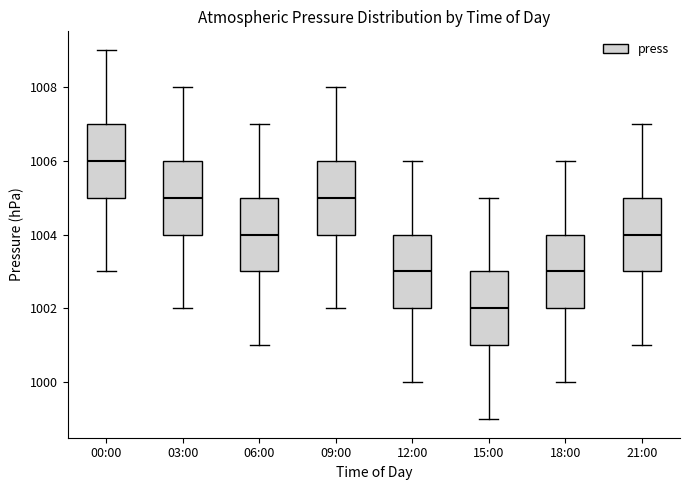

Which box has the highest median line?

00:00